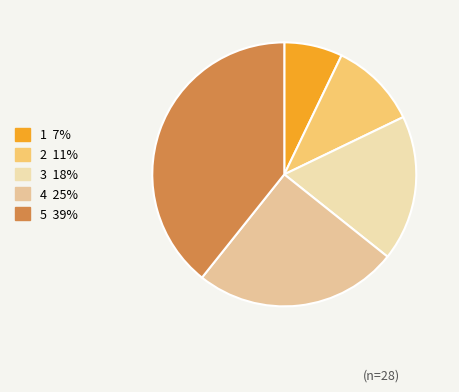

True or false: 5 accounts for 39% of the total.

True